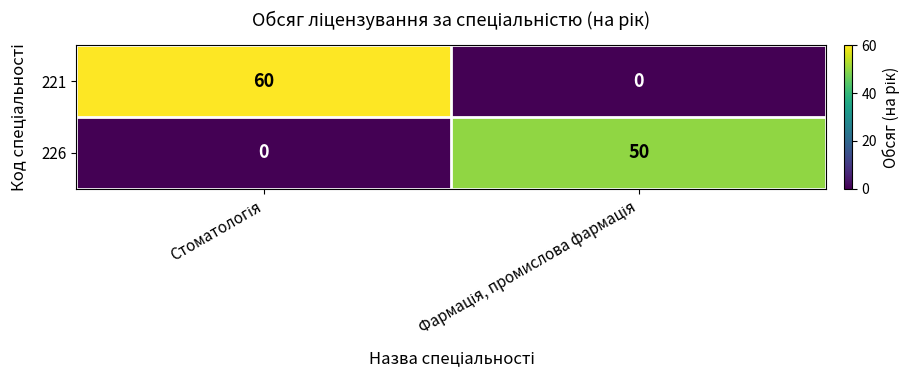

Count the number of data series in this chart.

2